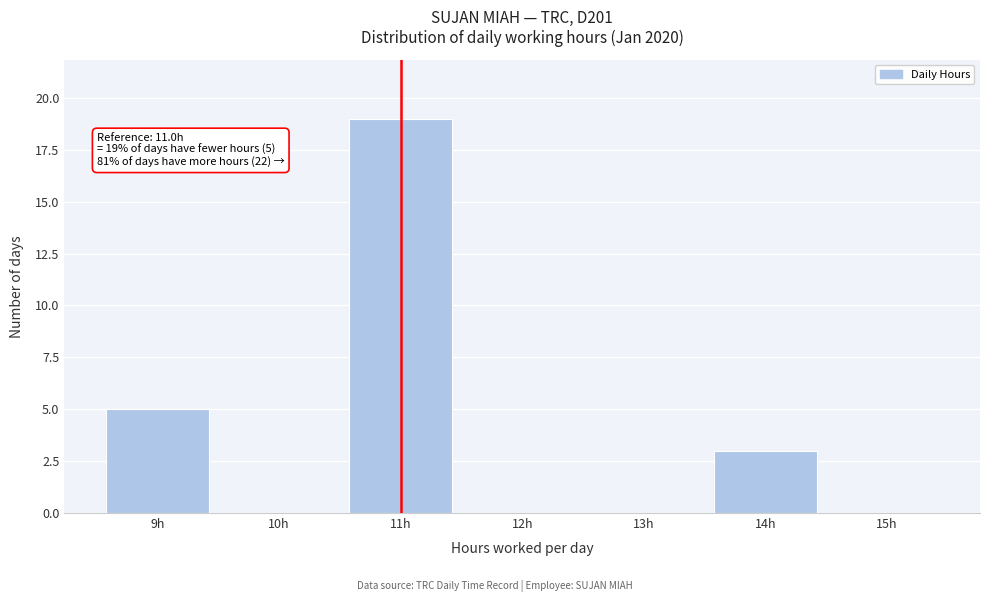

Over which range of the x-axis is the bar tallest?

10.5 to 11.5